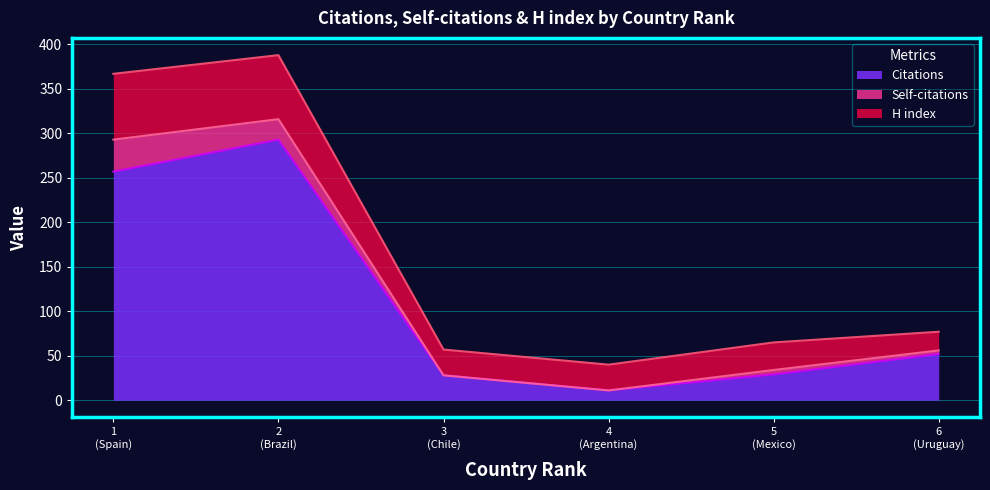

Rank the series by their maximum value, from highest to lowest.

Citations, H index, Self-citations